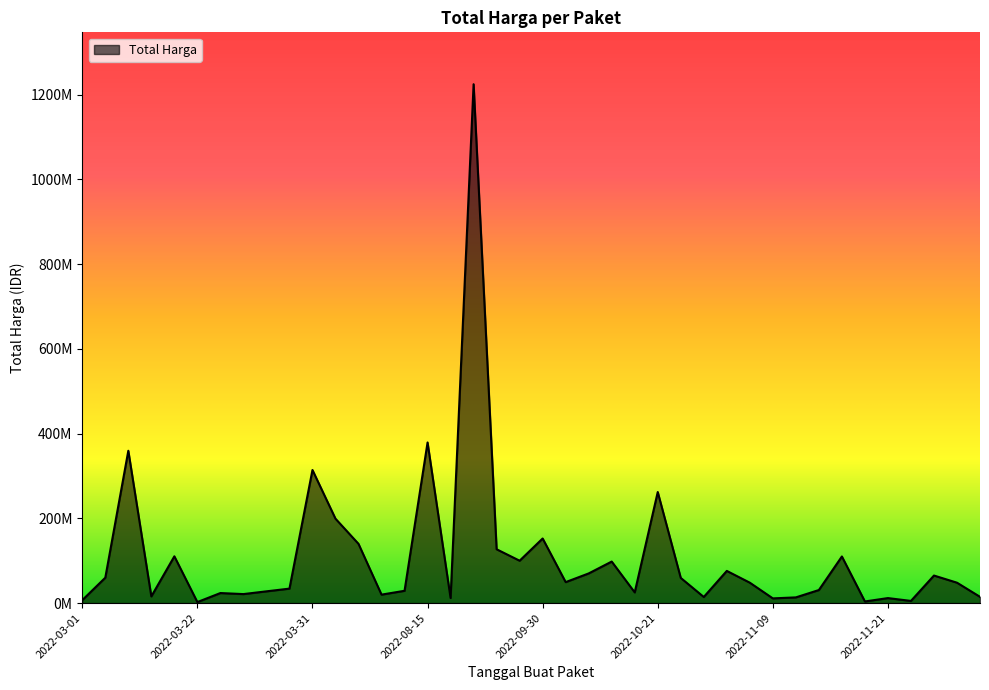

Does the chart have visible grid lines?

No